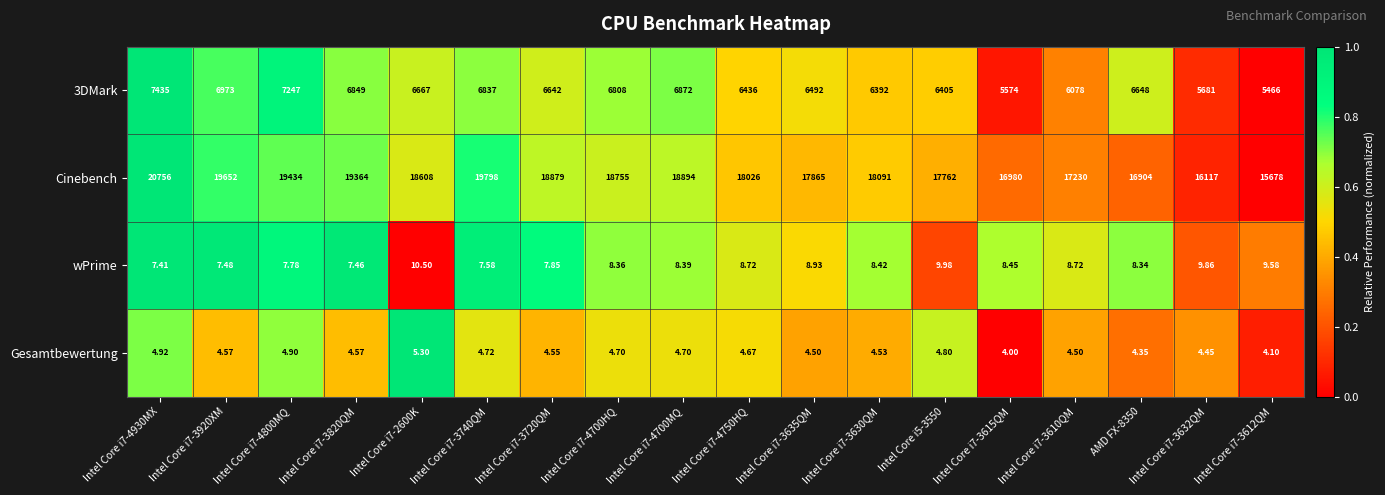

How many categories are shown in the chart?

18